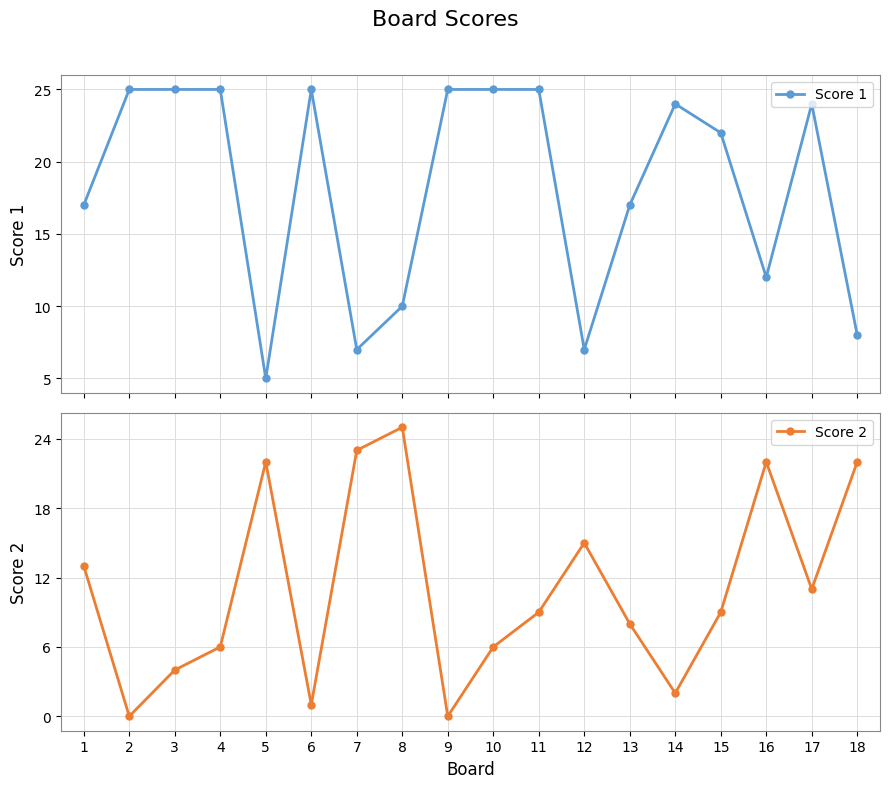

In Score 2, how many points are higher than both neighbors (excluding endpoints)?

4